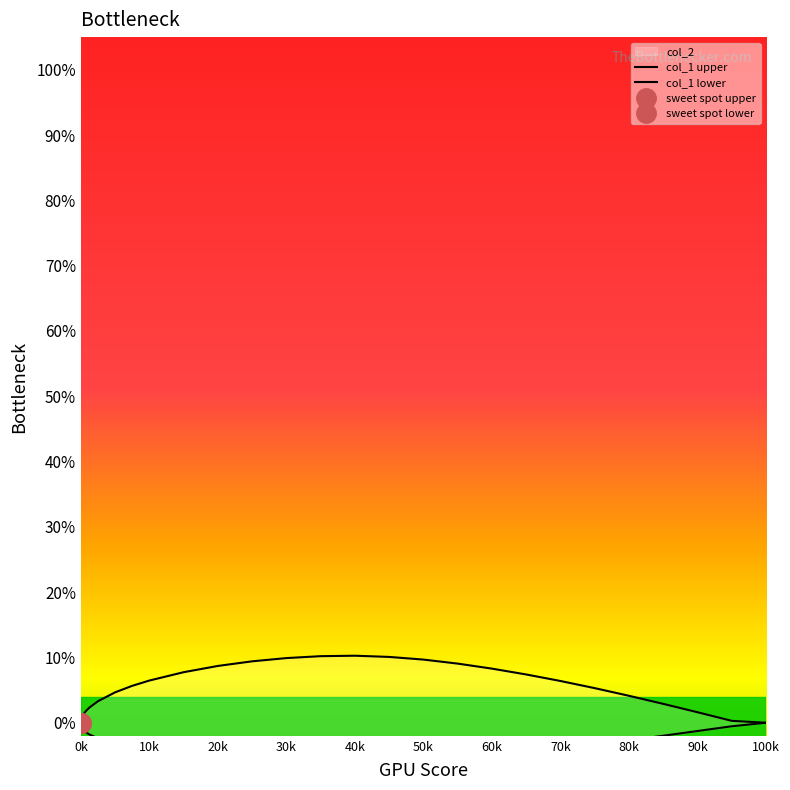

Count the number of categories in the chart.

27